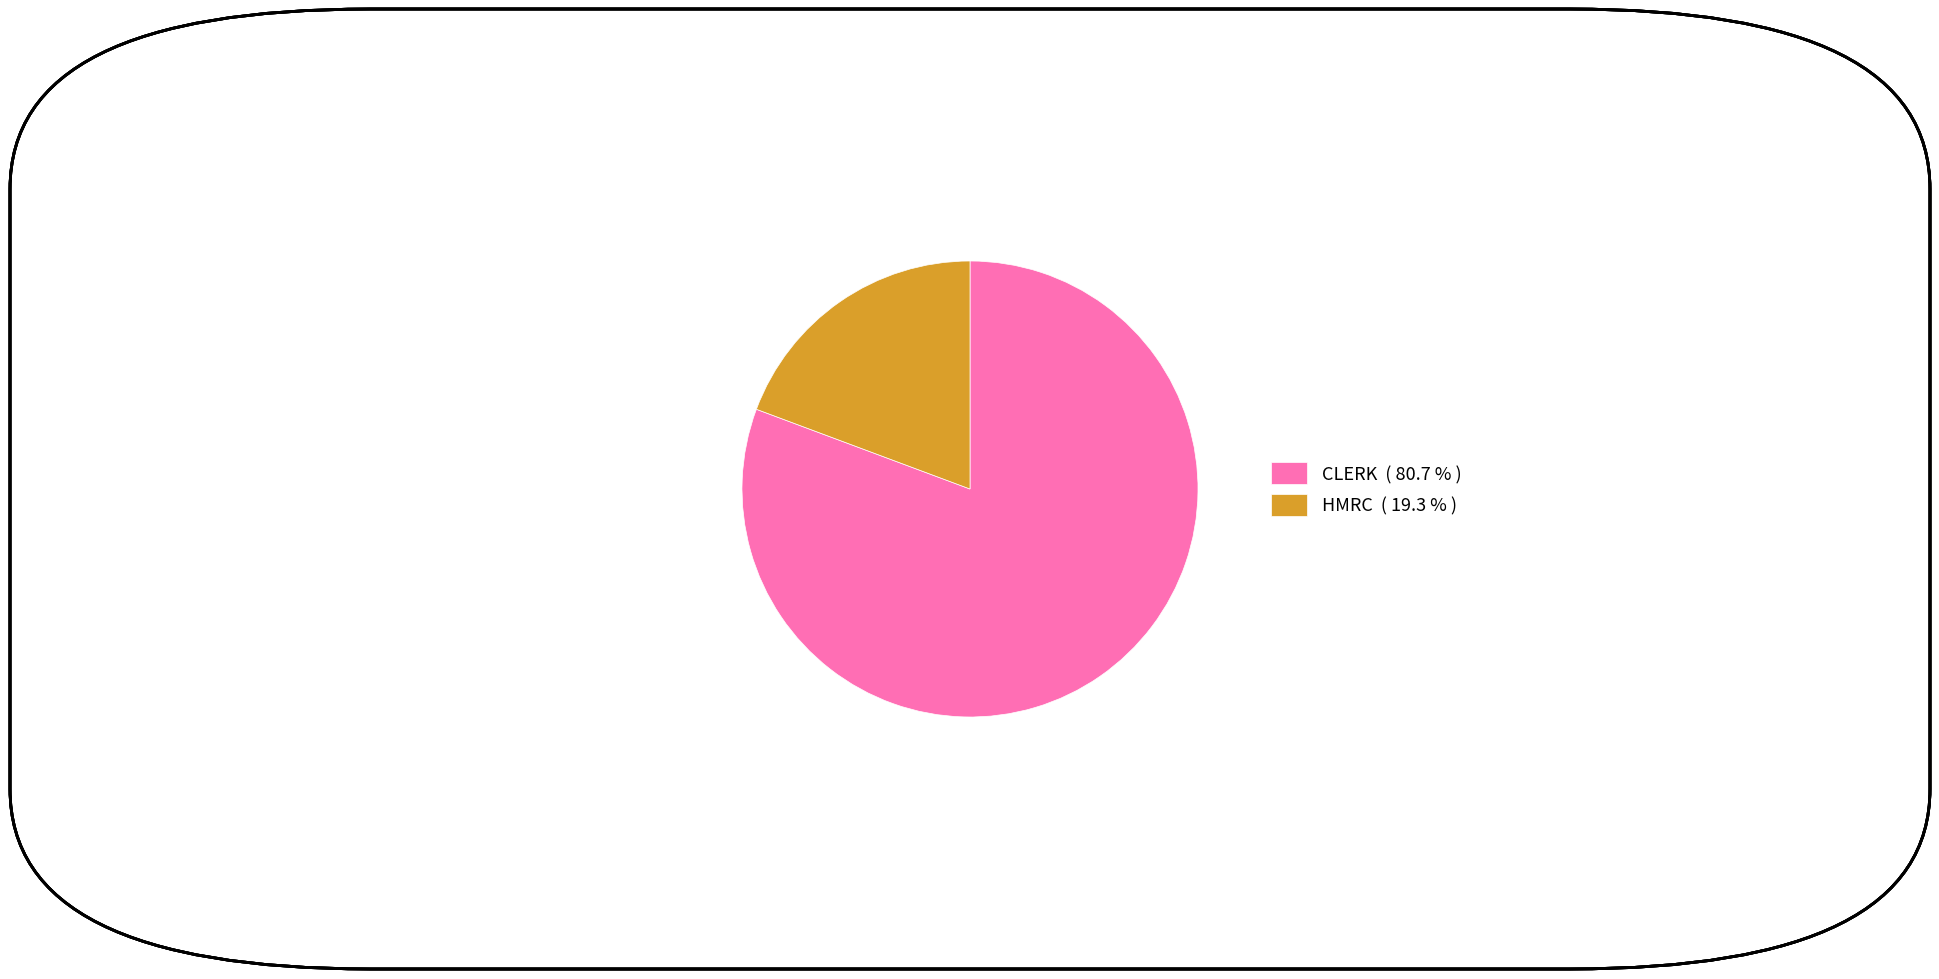

What is the smallest slice in the pie chart?

HMRC